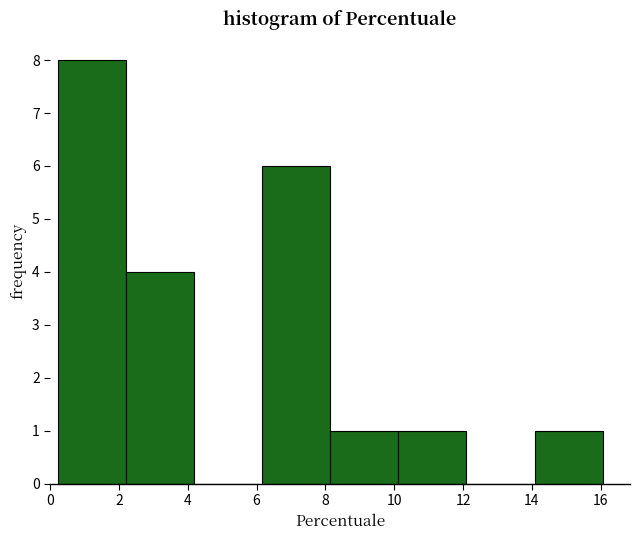

Reading left to right, transcribe this chart: for each bar, give the range it covers on the x-axis and its height. Neither the bar edges nor the heights are printed on the chart, so give them approximately, as read against the axes.

0.22 to 2.20: 8
2.20 to 4.18: 4
4.18 to 6.16: 0
6.16 to 8.14: 6
8.14 to 10.12: 1
10.12 to 12.10: 1
12.10 to 14.08: 0
14.08 to 16.06: 1